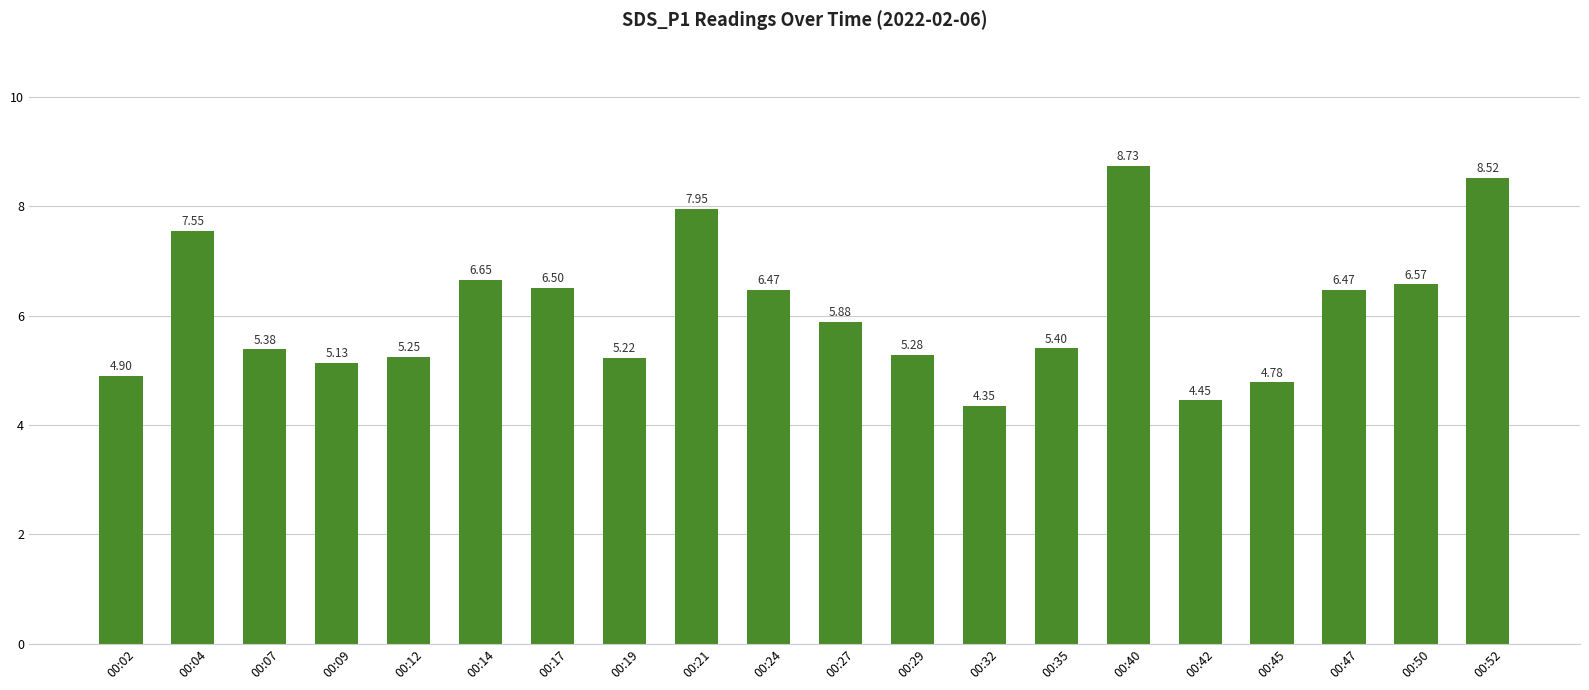

Where is the data nearest to the value 6?

00:27